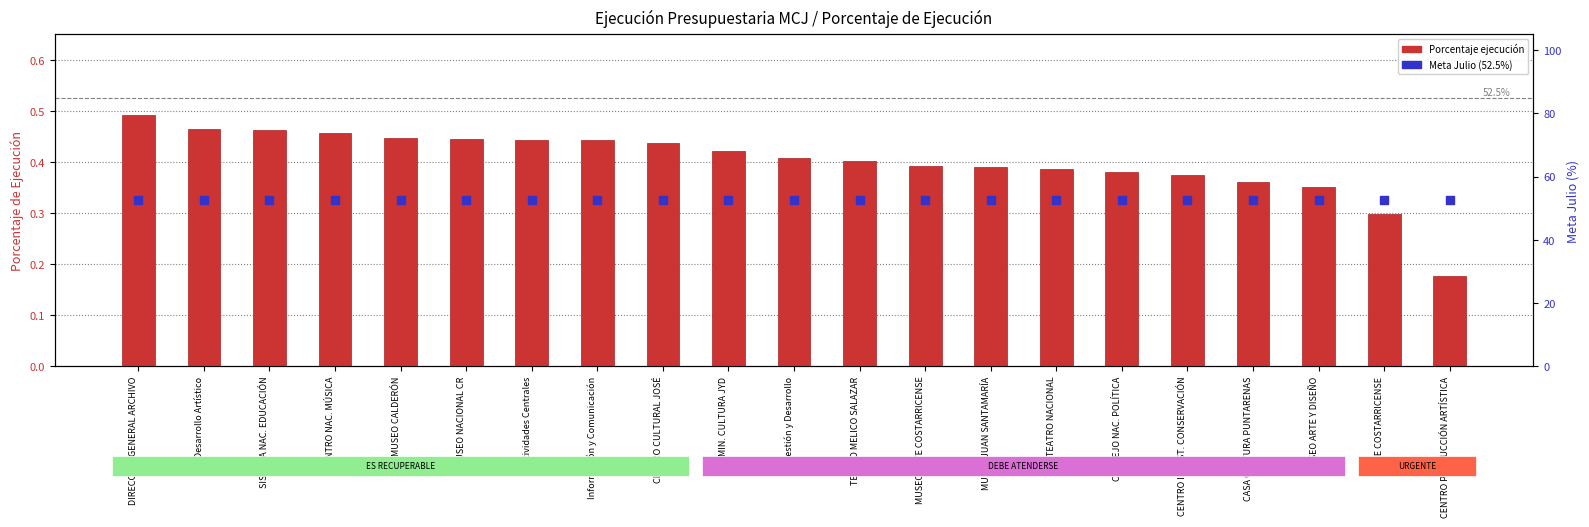

Which series has the widest spread of Y values?

Porcentaje ejecución